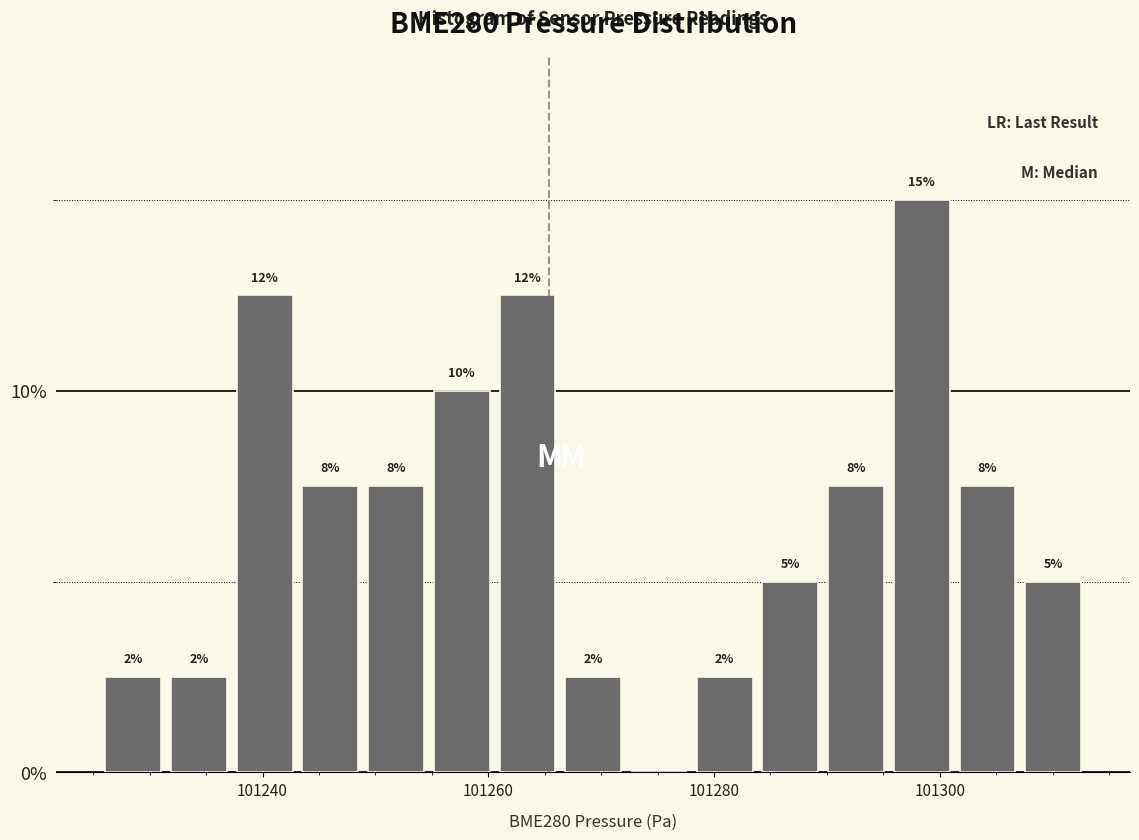

Around what value on the x-axis is the tallest bar? Give the approximate position of its centre, as read against the axis.

101298